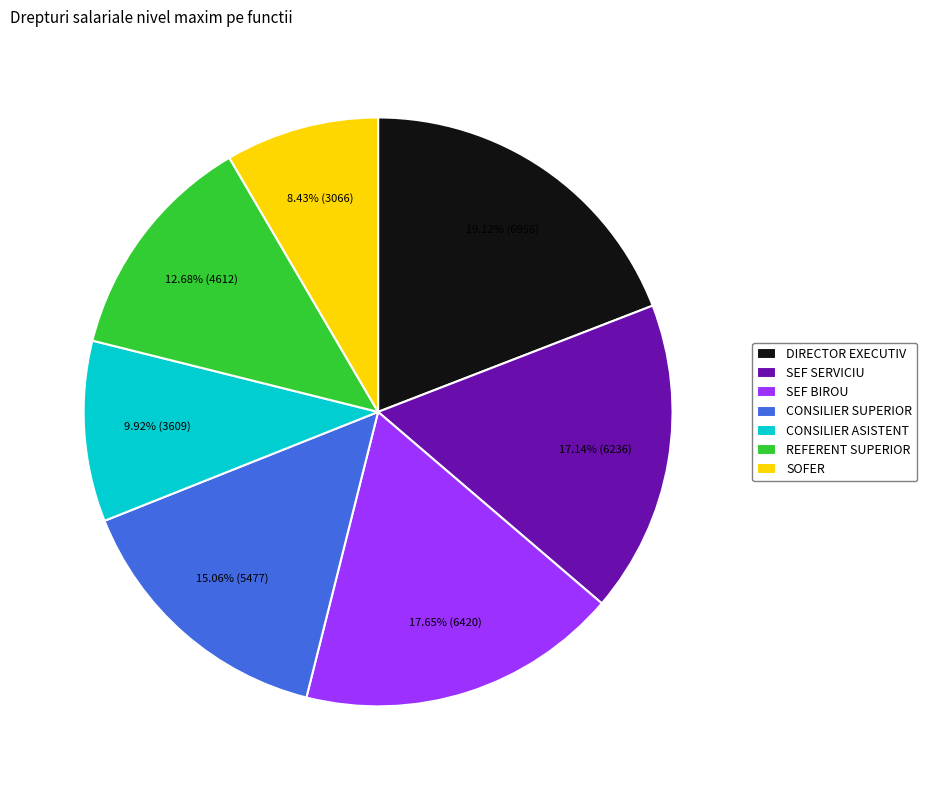

To the nearest percent, what is the combined percentage of REFERENT SUPERIOR and SEF SERVICIU?

30%